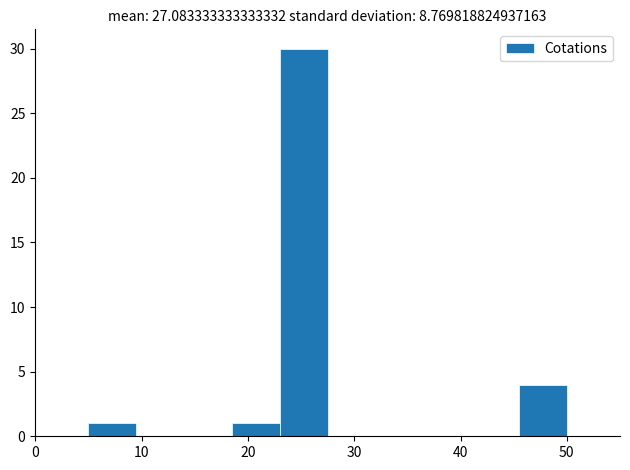

Reading left to right, transcribe this chart: for each bar, give the range it covers on the x-axis and its height. Neither the bar edges nor the heights are printed on the chart, so give them approximately, as read against the axes.

5.0 to 9.5: 1
9.5 to 14.0: 0
14.0 to 18.5: 0
18.5 to 23.0: 1
23.0 to 27.5: 30
27.5 to 32.0: 0
32.0 to 36.5: 0
36.5 to 41.0: 0
41.0 to 45.5: 0
45.5 to 50.0: 4